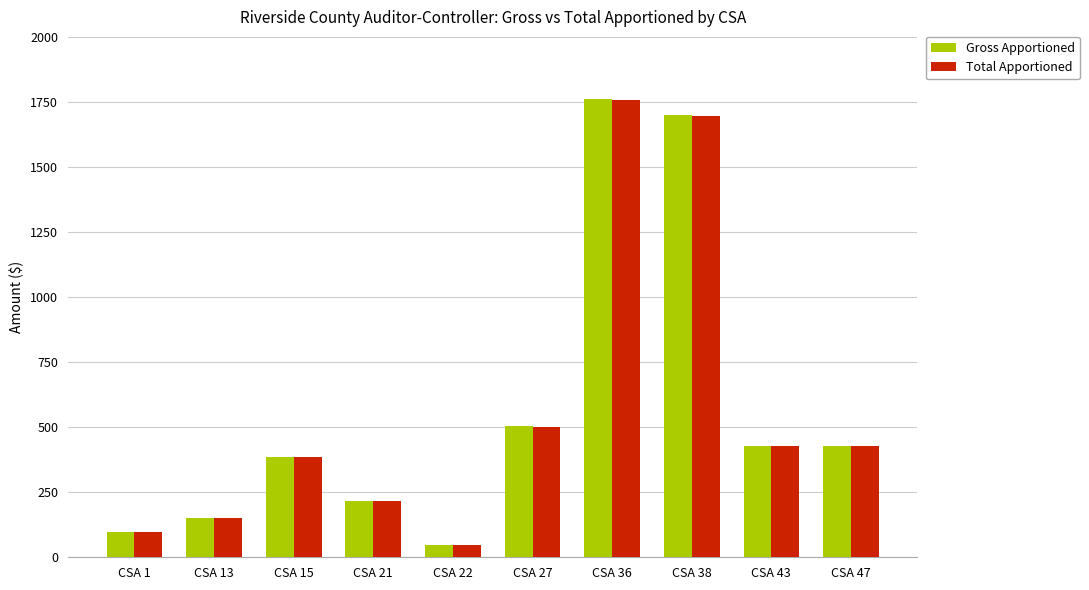

The value of Gross Apportioned at CSA 43 is 428.0. True or false?

True